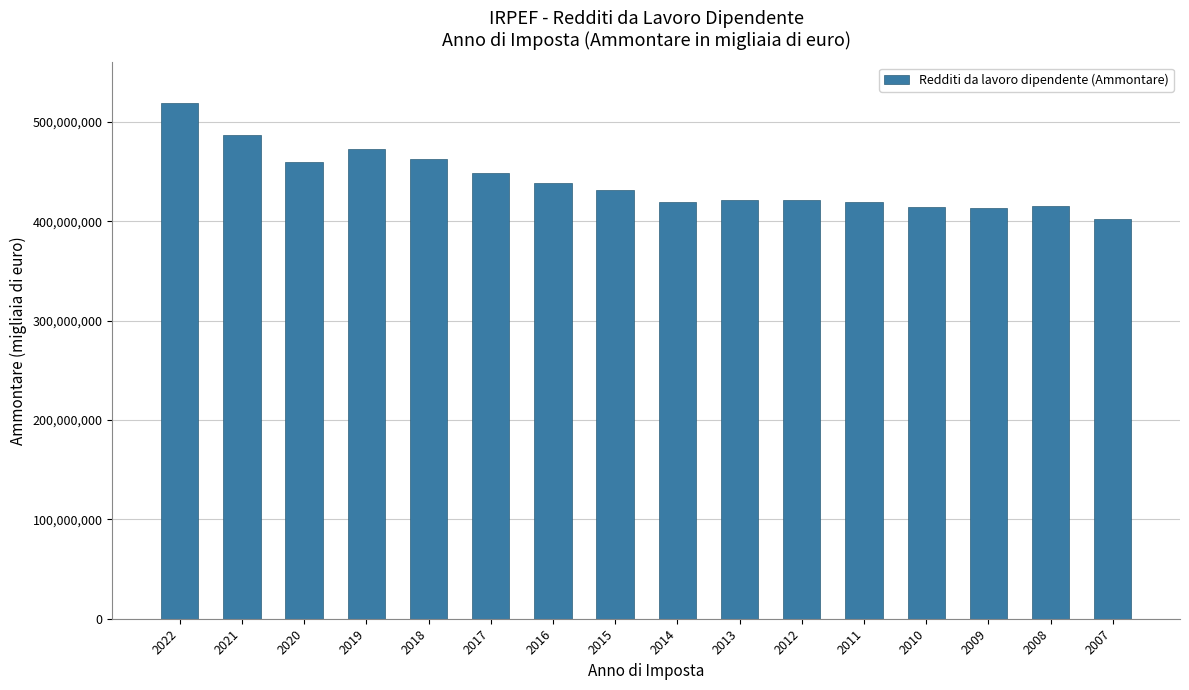

Are the bars horizontal?

No